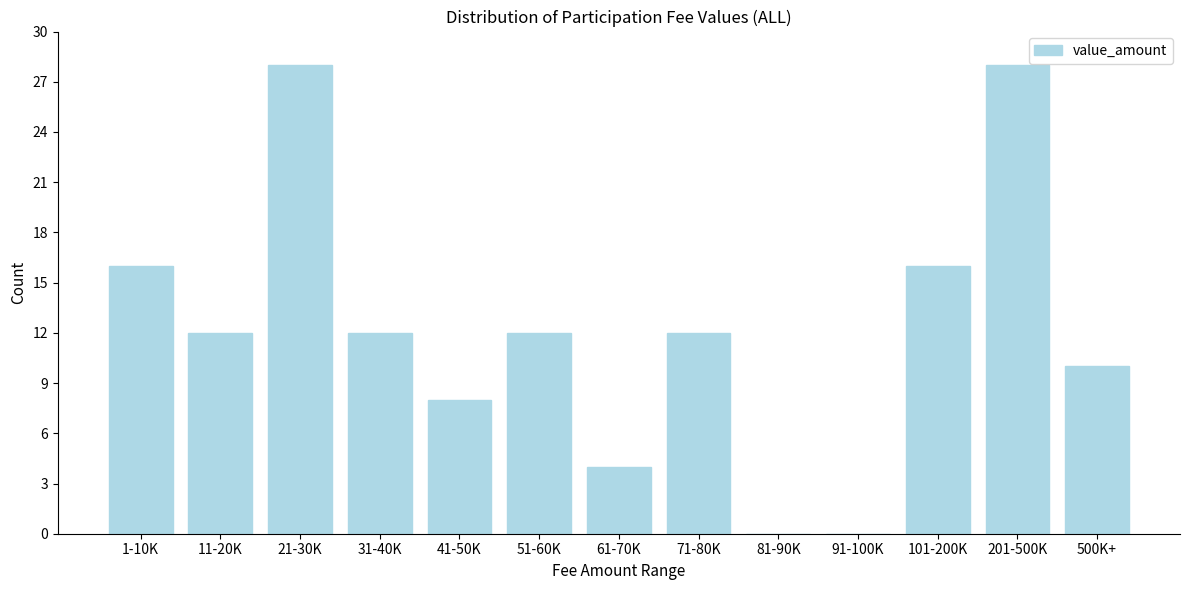

Reading left to right, what are all the values shown in this chart?

1-10K=16	11-20K=12	21-30K=28	31-40K=12	41-50K=8	51-60K=12	61-70K=4	71-80K=12	81-90K=0	91-100K=0	101-200K=16	201-500K=28	500K+=10